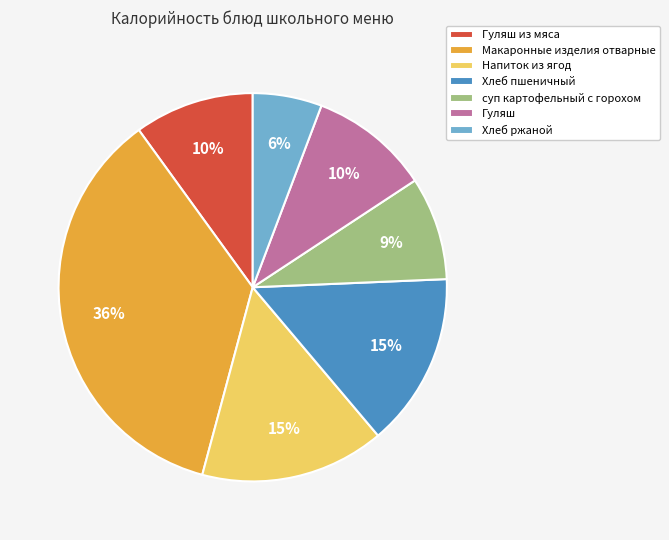

What is the largest slice in the pie chart?

Макаронные изделия отварные